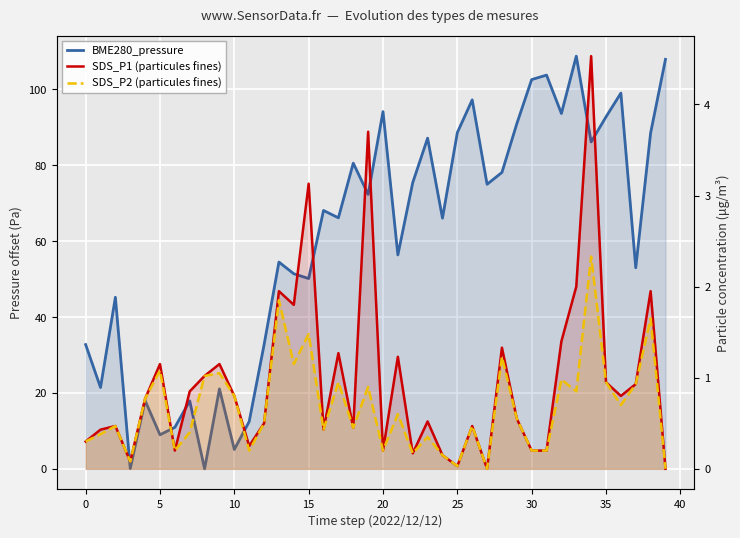

In BME280_pressure, how many points are higher than both neighbors (excluding endpoints)?

13